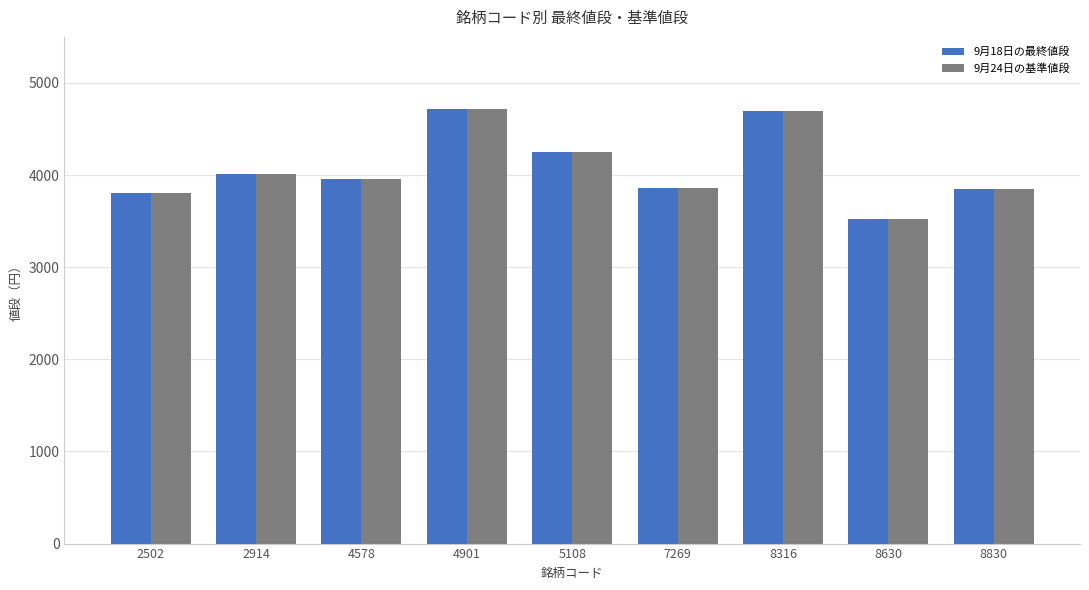

True or false: 9月24日の基準値段 has a value of 4700.0 at 8316.

True